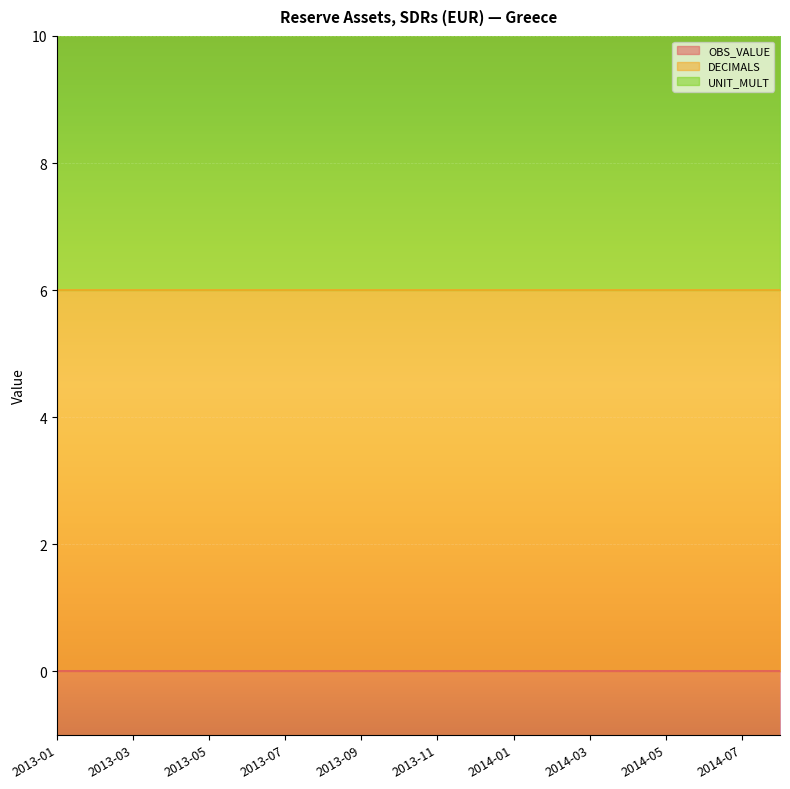

Reading left to right, extract all data points from this chart.

OBS_VALUE: 2013-01=0	2013-02=0	2013-03=0	2013-04=0	2013-05=0	2013-06=0	2013-07=0	2013-08=0	2013-09=0	2013-10=0	2013-11=0	2013-12=0	2014-01=0	2014-02=0	2014-03=0	2014-04=0	2014-05=0	2014-06=0	2014-07=0	2014-08=0
DECIMALS: 2013-01=6	2013-02=6	2013-03=6	2013-04=6	2013-05=6	2013-06=6	2013-07=6	2013-08=6	2013-09=6	2013-10=6	2013-11=6	2013-12=6	2014-01=6	2014-02=6	2014-03=6	2014-04=6	2014-05=6	2014-06=6	2014-07=6	2014-08=6
UNIT_MULT: 2013-01=6	2013-02=6	2013-03=6	2013-04=6	2013-05=6	2013-06=6	2013-07=6	2013-08=6	2013-09=6	2013-10=6	2013-11=6	2013-12=6	2014-01=6	2014-02=6	2014-03=6	2014-04=6	2014-05=6	2014-06=6	2014-07=6	2014-08=6